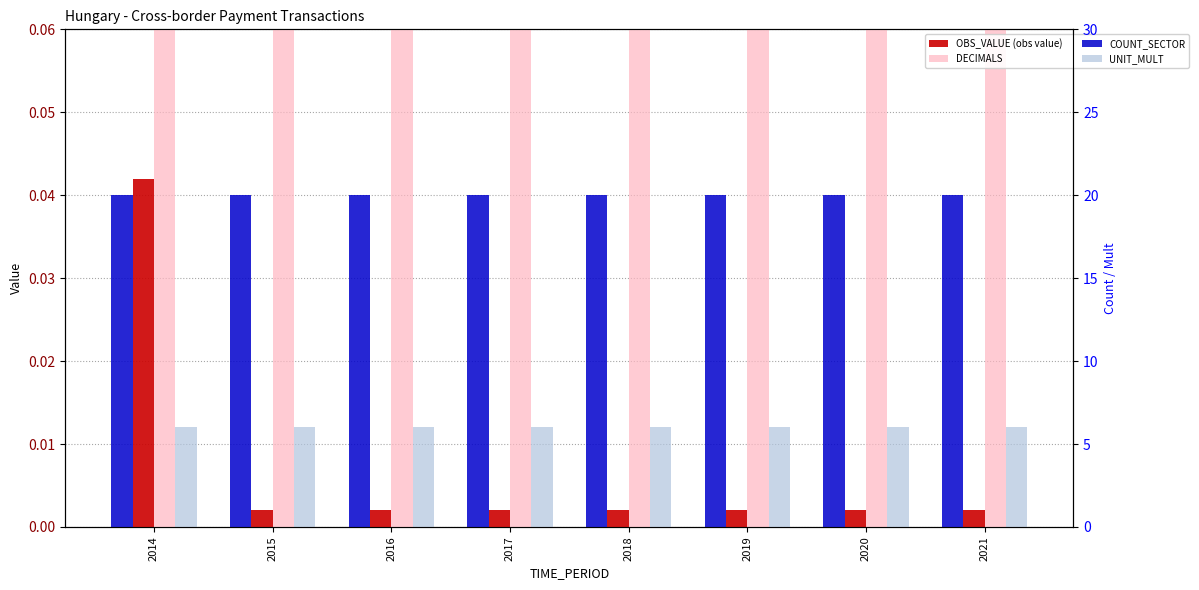

Rank the series by their maximum value, from highest to lowest.

COUNT_SECTOR, UNIT_MULT, DECIMALS, OBS_VALUE